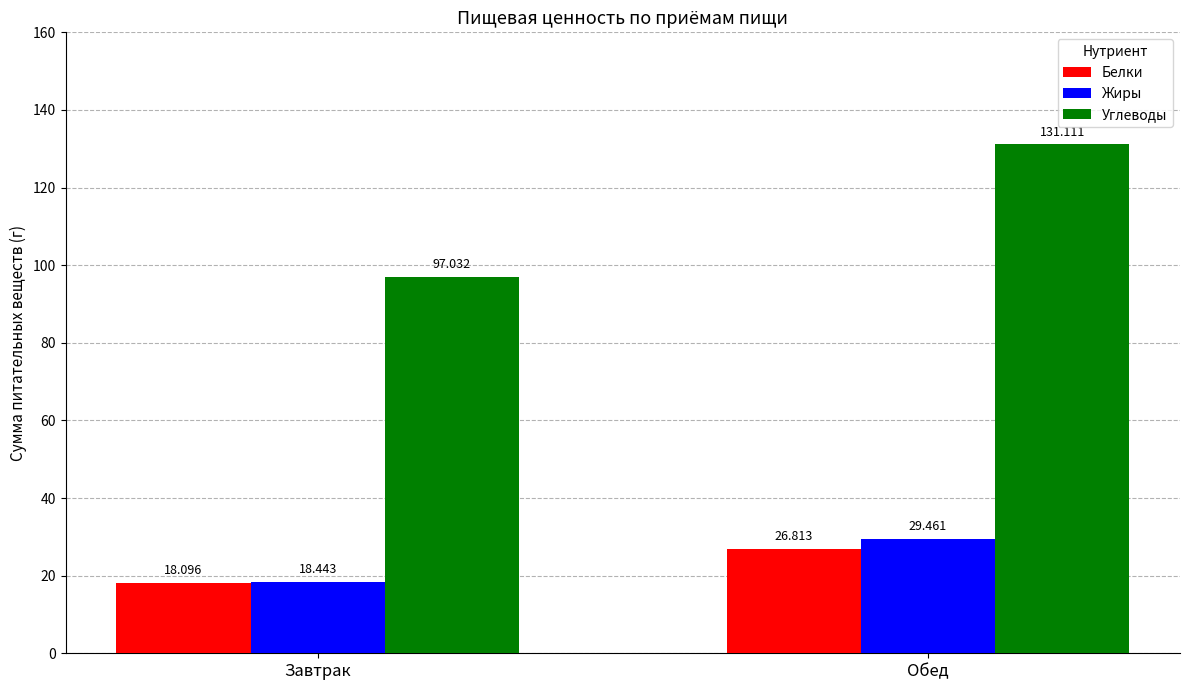

Are the bars grouped side by side (vs. stacked)?

Yes